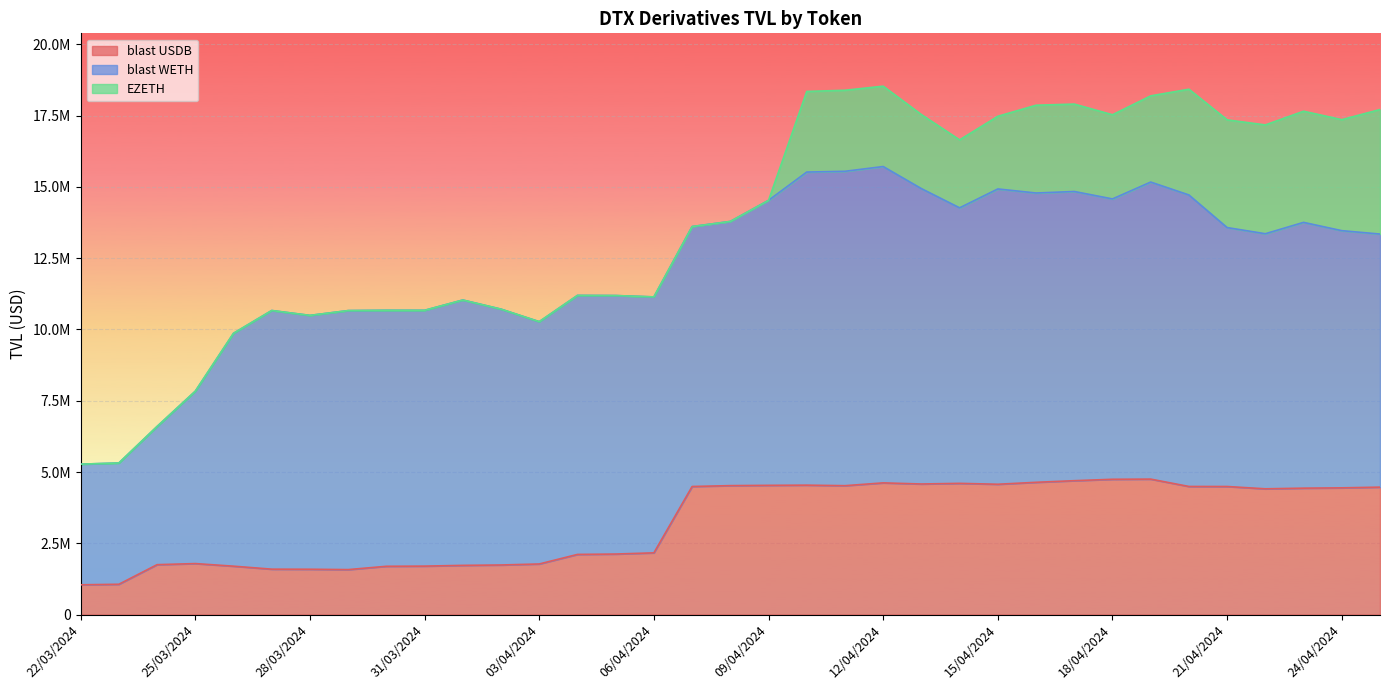

At which category does Total TVL (WETH) reach its first local peak?

27/03/2024